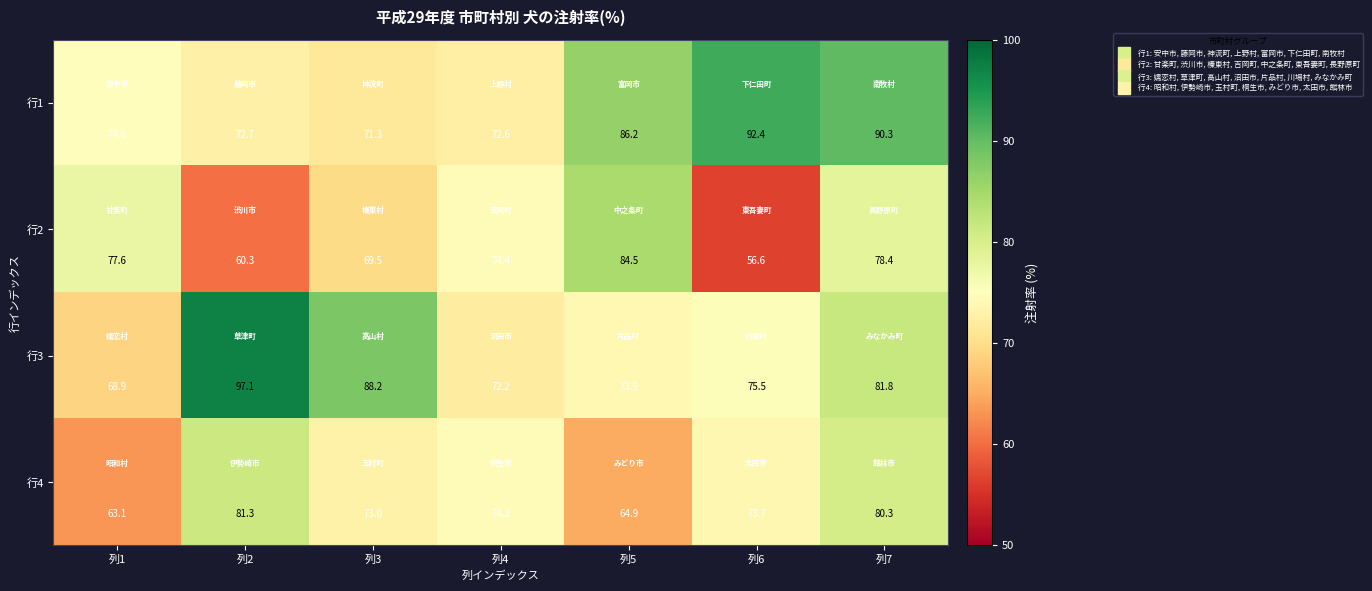

What is the sum of the 行4 values at 列5 and 列3?

137.9